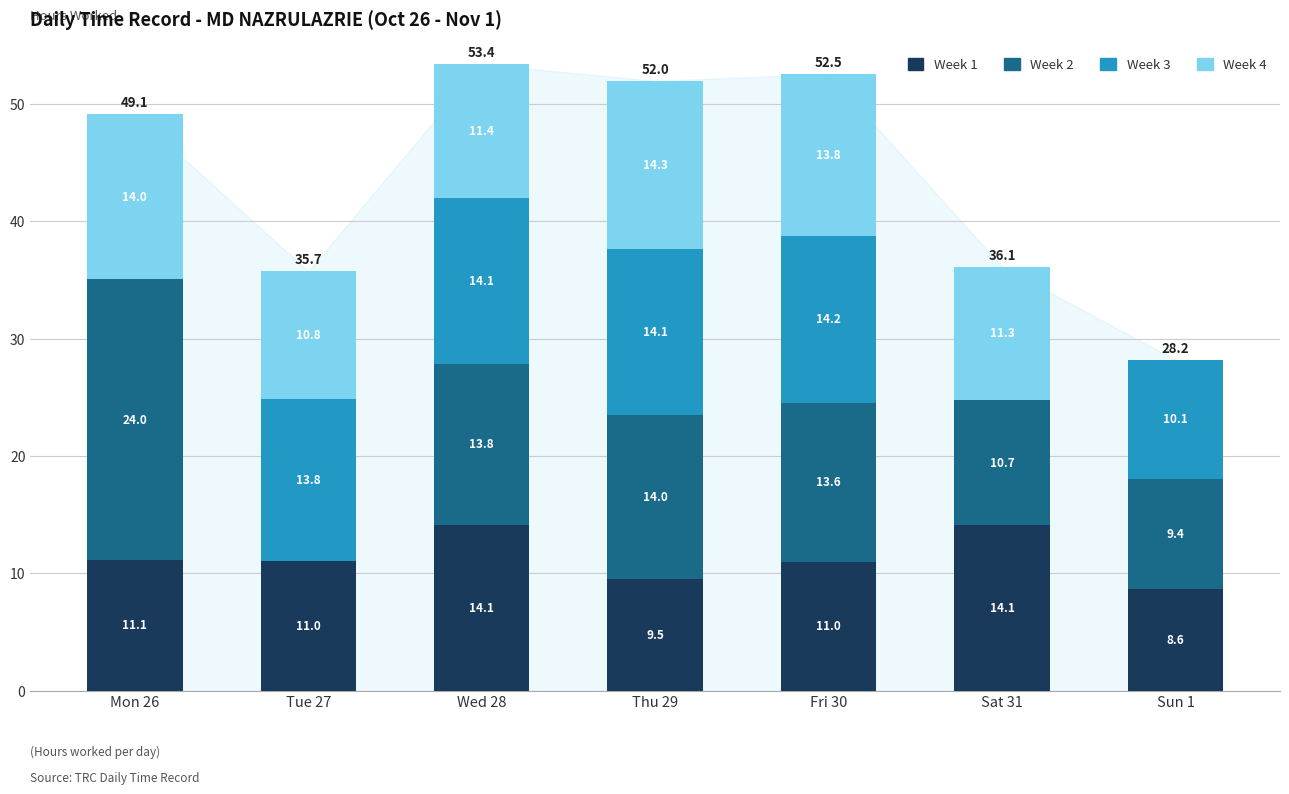

Reading left to right, transcribe the values for Week 1.

Mon 26=11.1	Tue 27=11.0	Wed 28=14.1	Thu 29=9.5	Fri 30=11.0	Sat 31=14.1	Sun 1=8.6